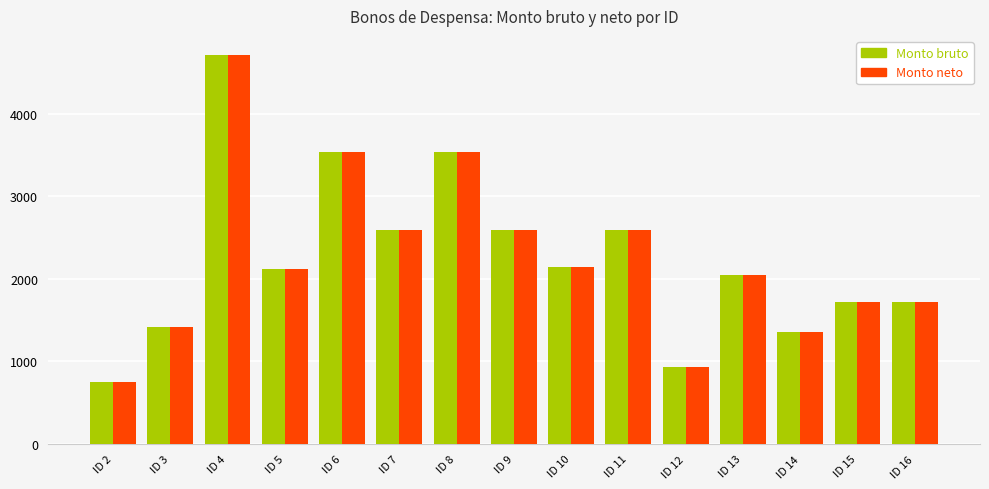

What is the average value of the Monto neto series?

2247.3